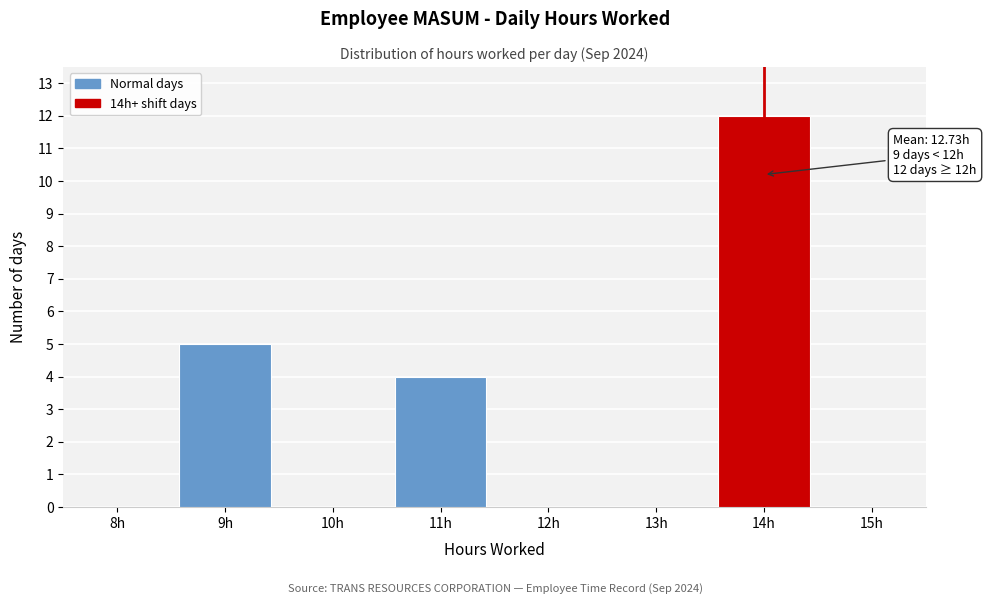

Reading right to left, transcribe all the data shown in this chart.

15h=0	14h=12	13h=0	12h=0	11h=4	10h=0	9h=5	8h=0